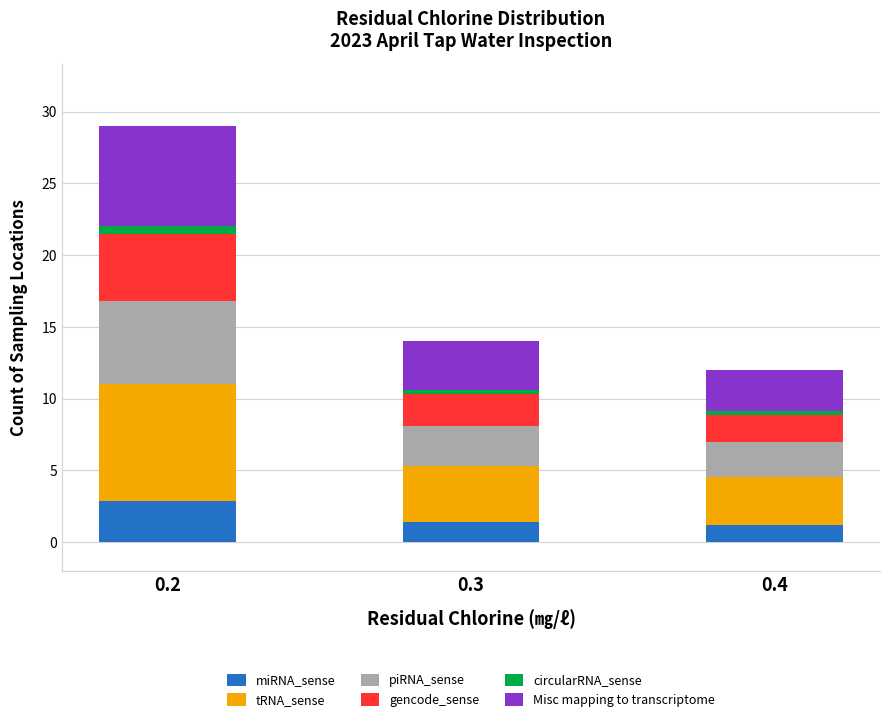

How many bars are there in total?

3